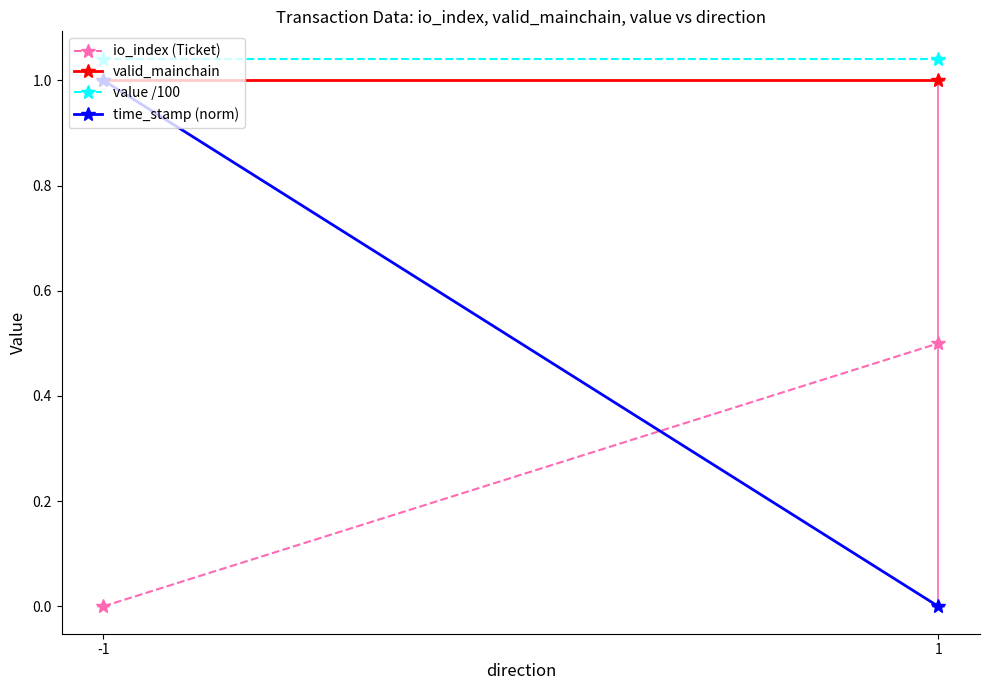

Count the number of categories in the chart.

2